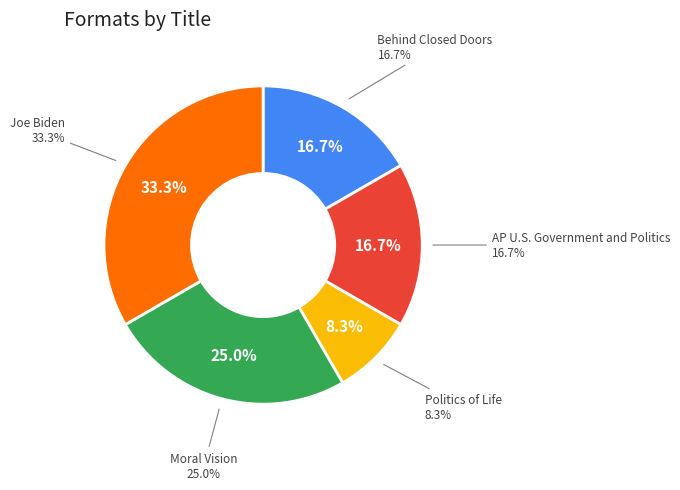

To the nearest percent, what is the difference between the AP U.S. Government and Politics and Joe Biden slice percentages?

17%